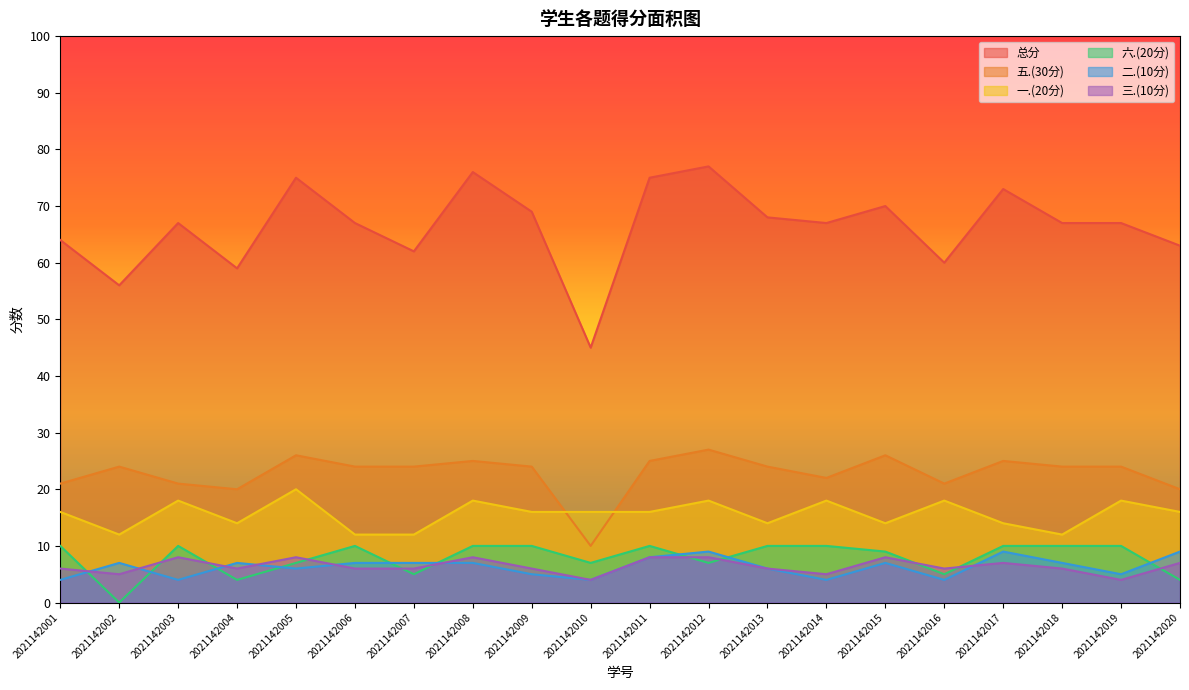

Does the chart display data point markers on the line(s)?

No